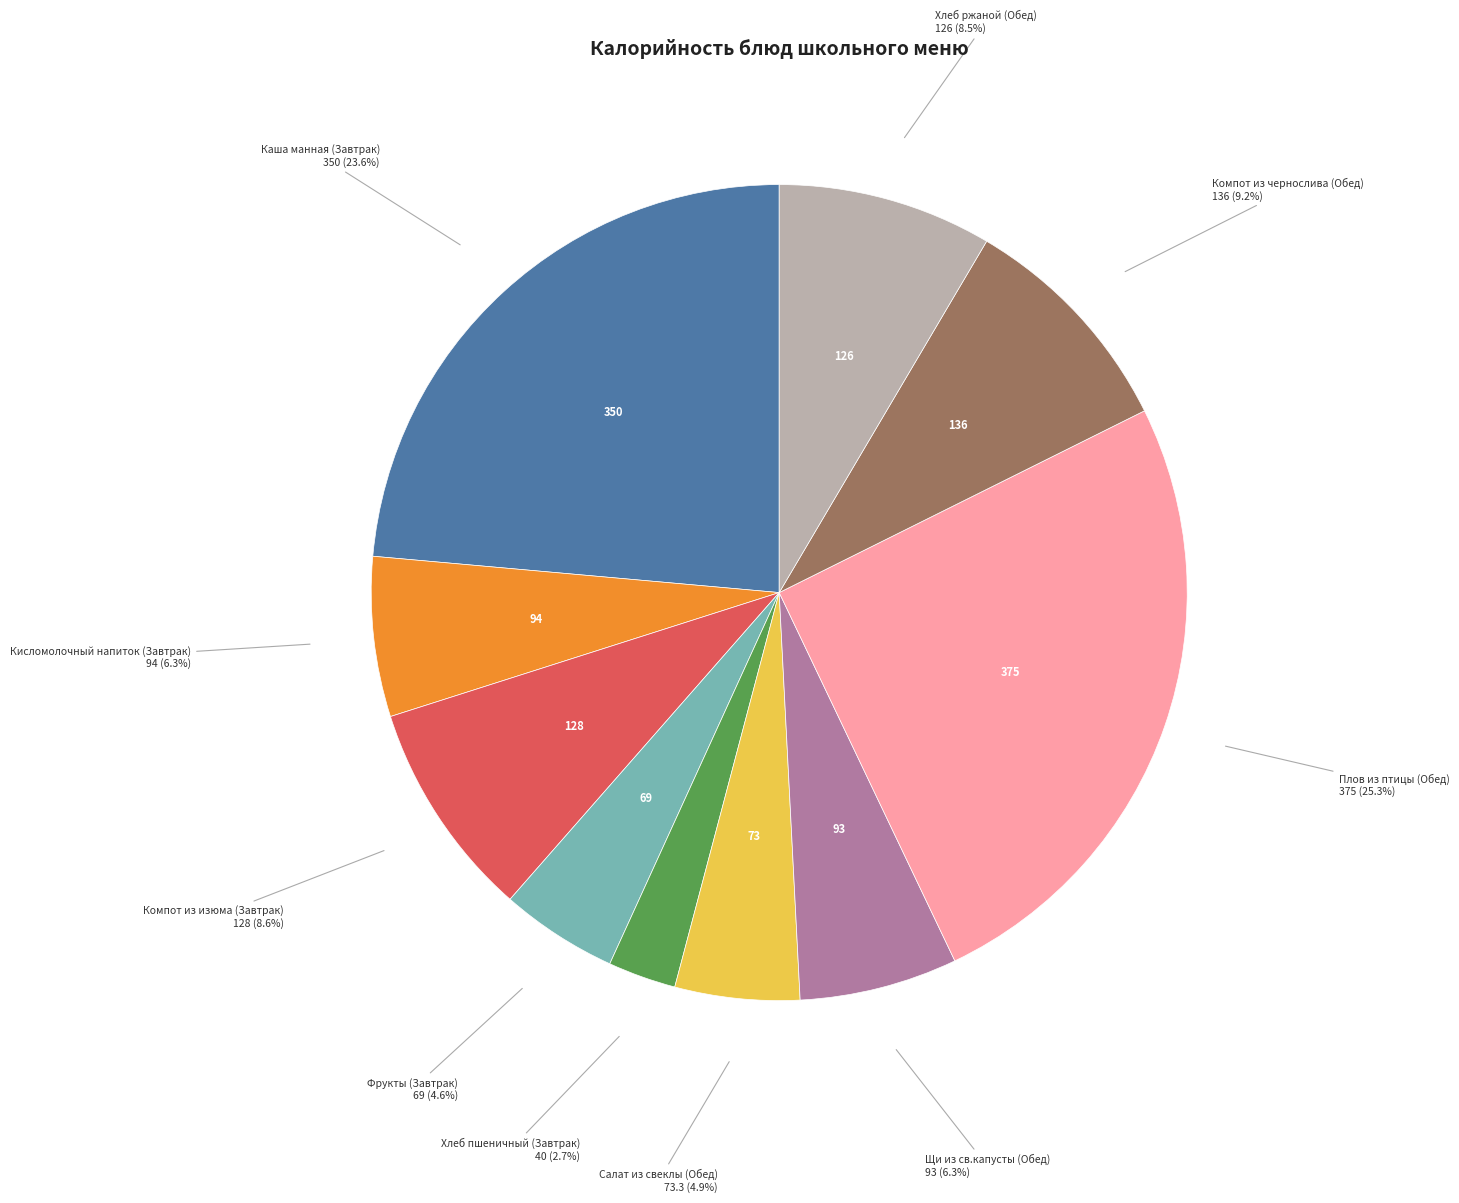

Is there any slice that represents more than half of the pie?

No